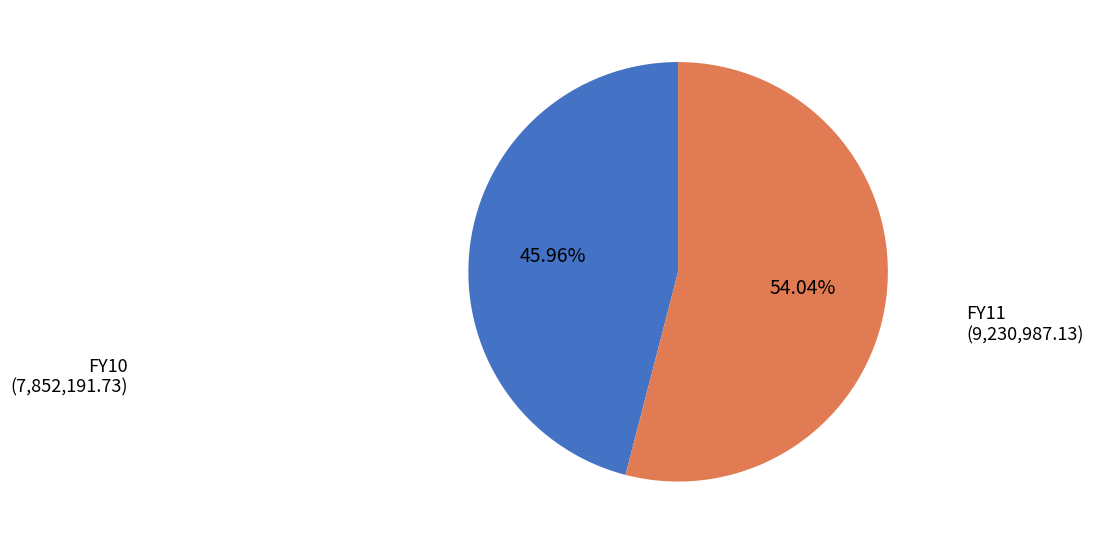

Is there any slice that represents more than half of the pie?

Yes